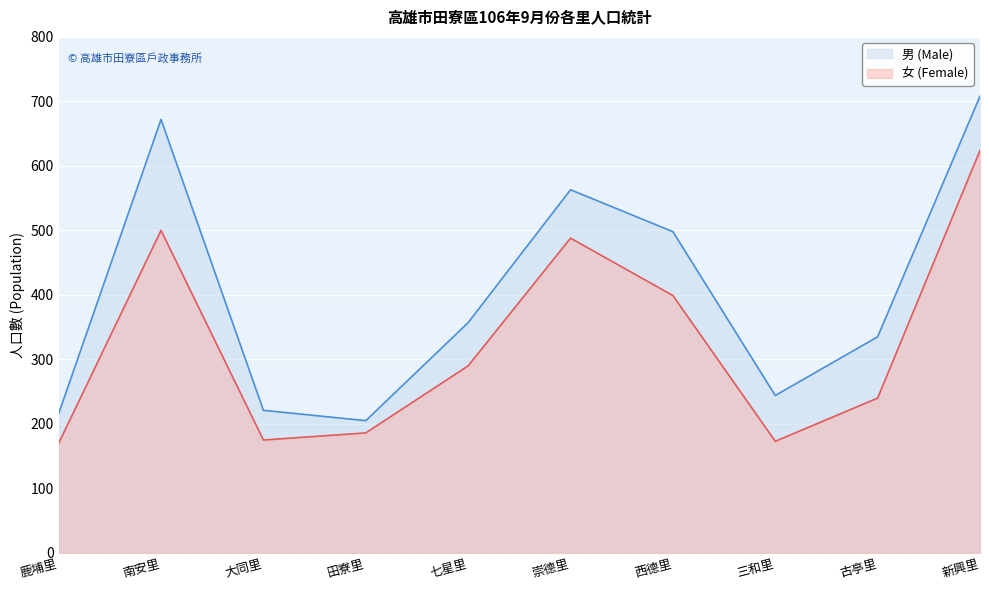

How many interior local valleys does the 男 (Male) series have?

2